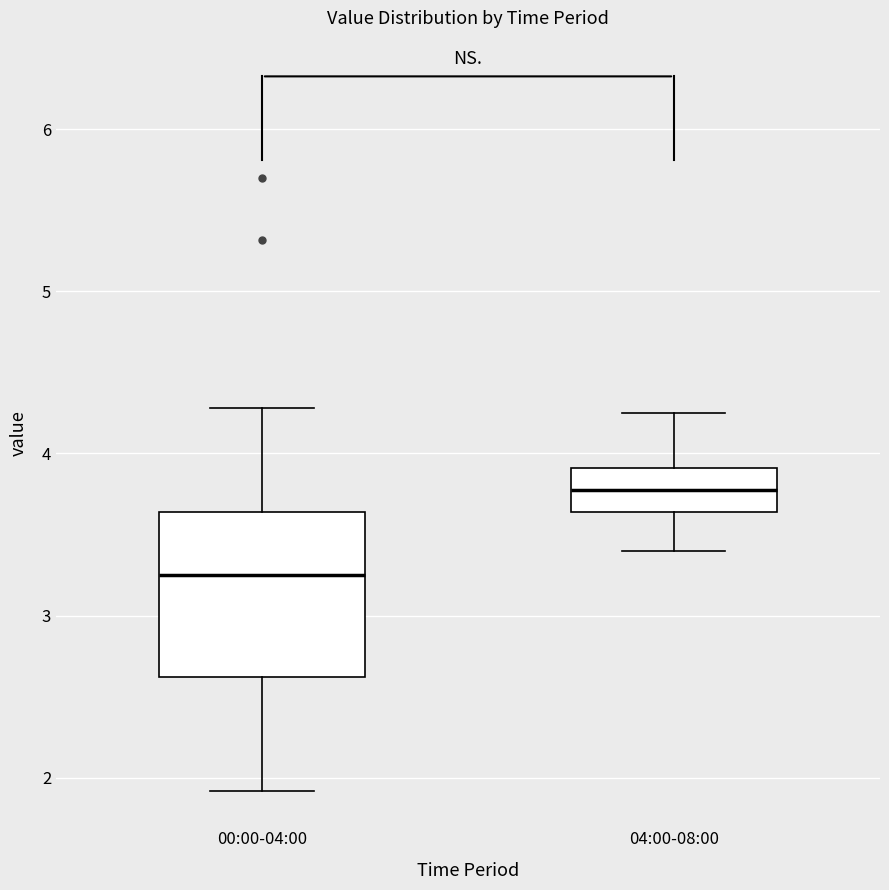

Which box's median line is the highest?

04:00-08:00